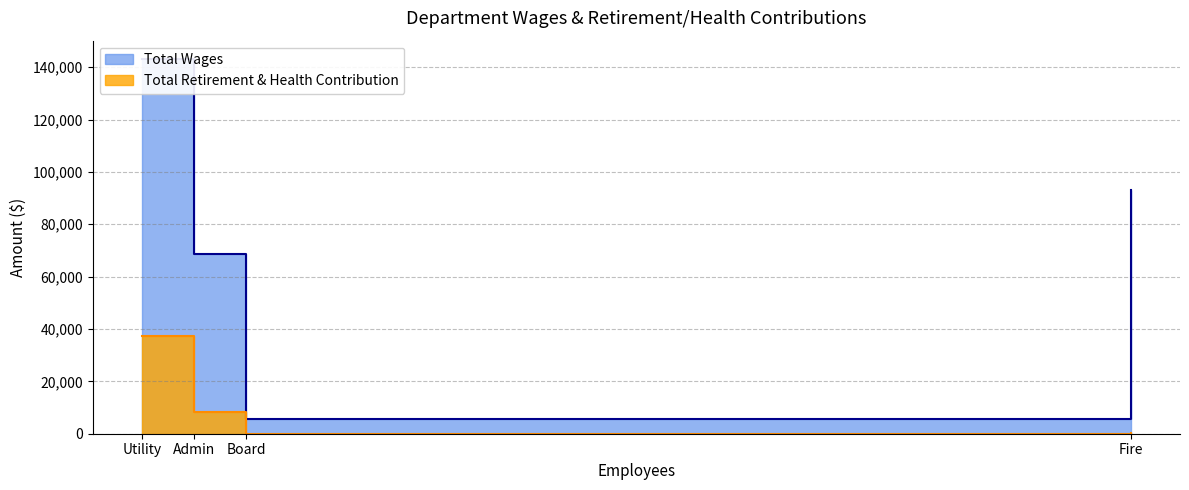

How many lines are shown in the chart?

2